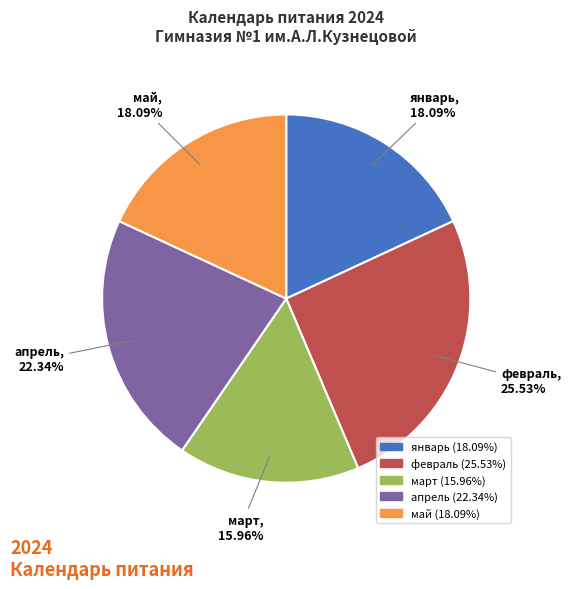

To the nearest percent, what percentage of the pie is май?

18%